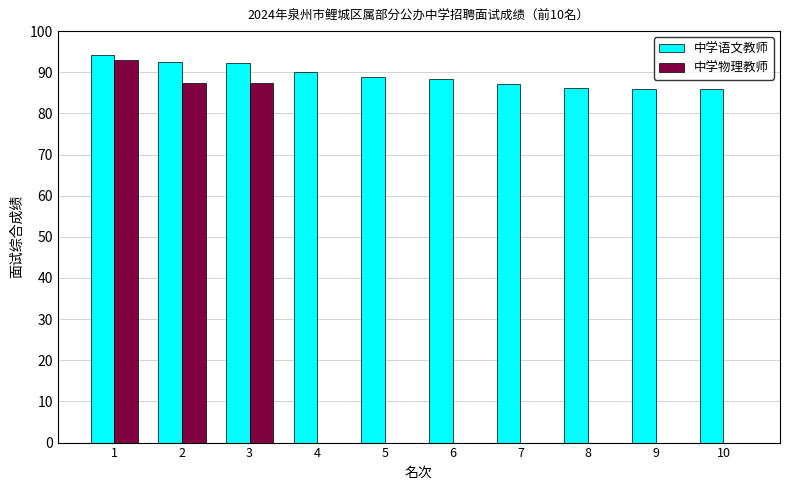

How many groups of bars are there?

10